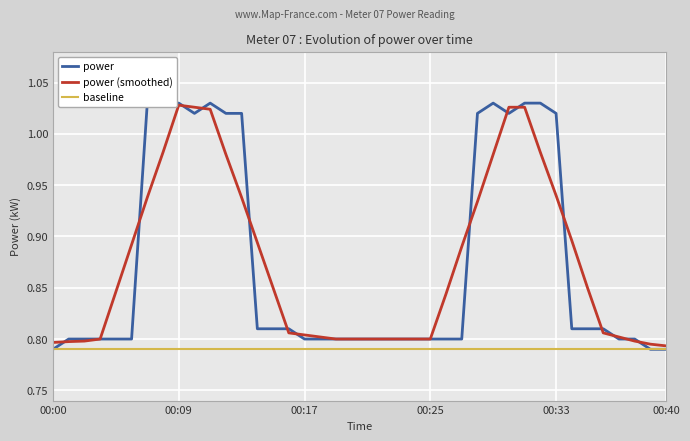

True or false: baseline has a value of 0.2 at 00:00.

False